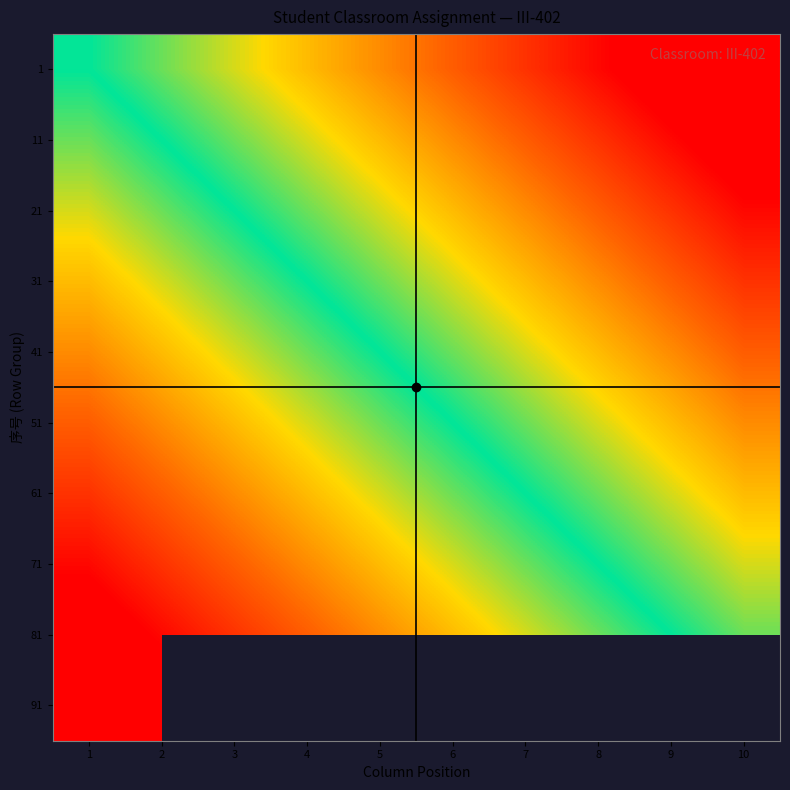

What is the difference between the highest and lowest values at 8?

0.9